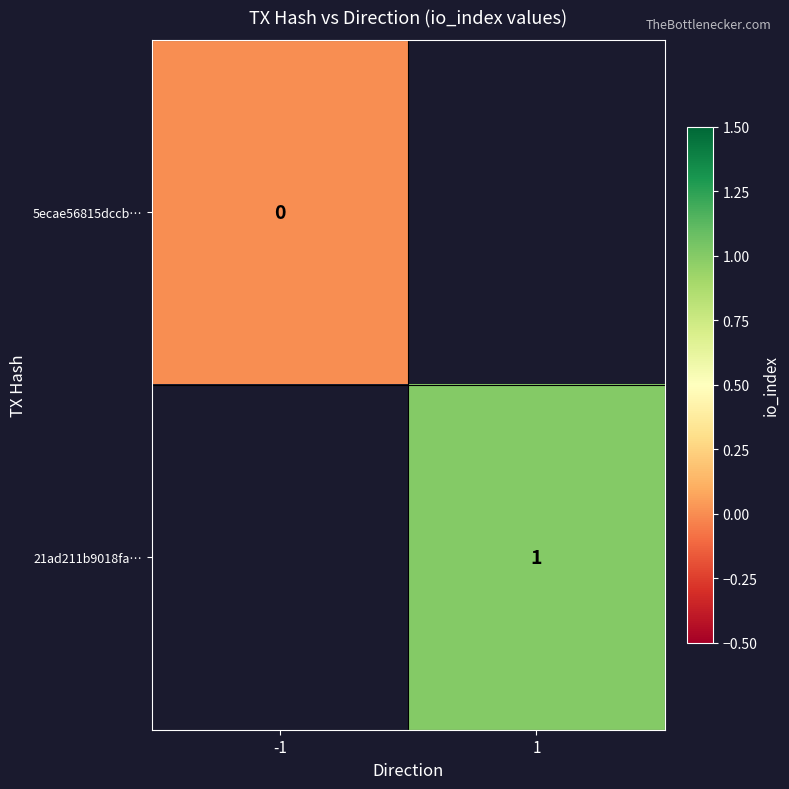

Rank the series by their maximum value, from lowest to highest.

5ecae56815dccb…, 21ad211b9018fa…